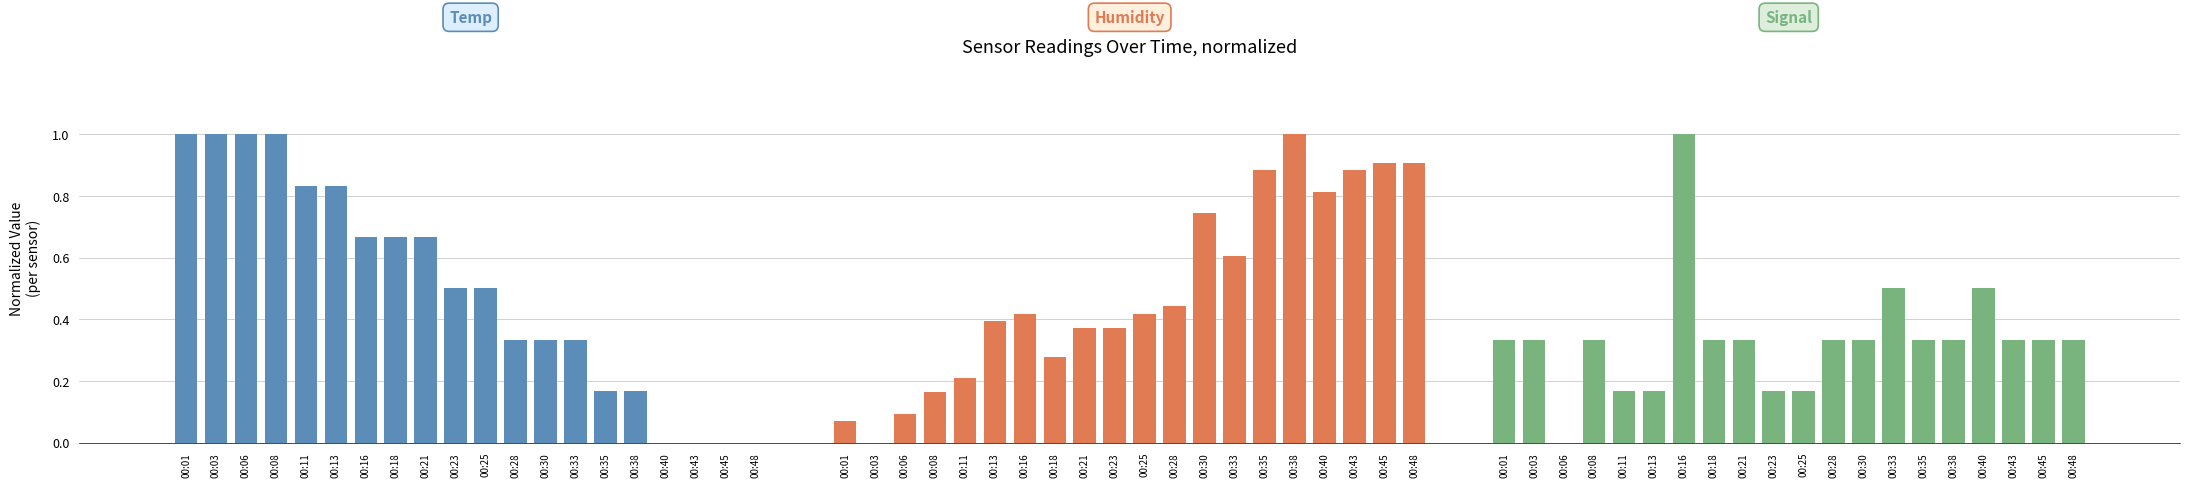

What is the difference between the Humidity values at 00:48 and 00:30?

0.2